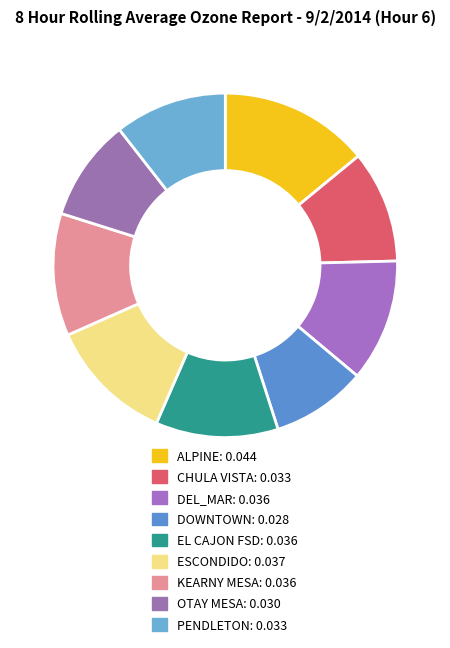

How many slices are in this pie chart?

9